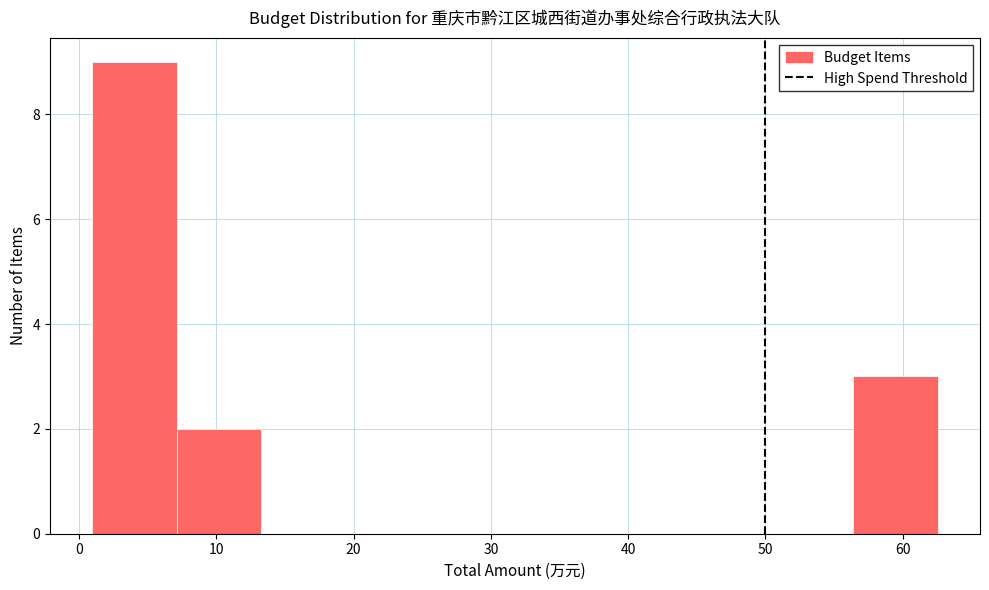

Reading left to right, transcribe this chart: for each bar, give the range it covers on the x-axis and its height. Neither the bar edges nor the heights are printed on the chart, so give them approximately, as read against the axes.

1 to 7: 9
7 to 13: 2
13 to 19: 0
19 to 26: 0
26 to 32: 0
32 to 38: 0
38 to 44: 0
44 to 50: 0
50 to 56: 0
56 to 63: 3